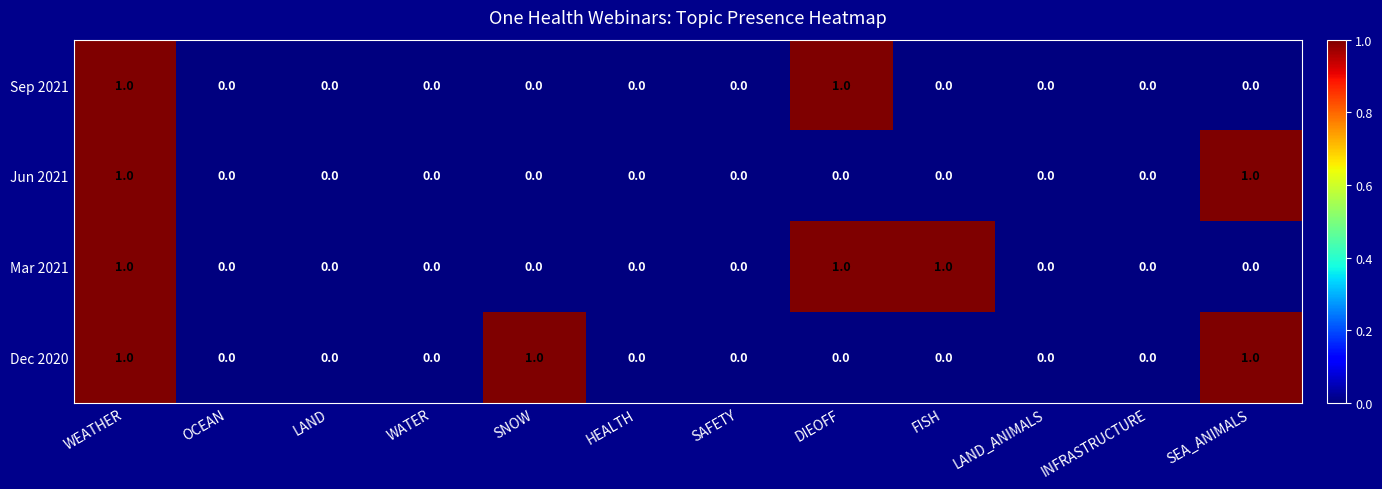

Is it true that Jun 2021 equals -1 at SNOW?

False